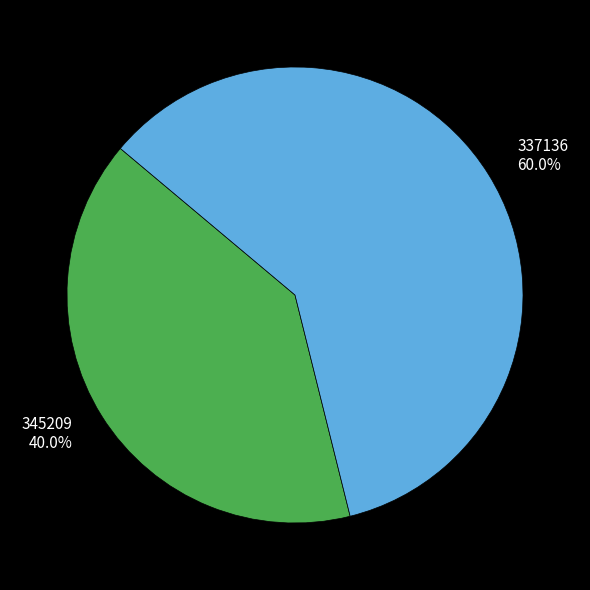

Is it true that 337136 is 60% of the pie?

True